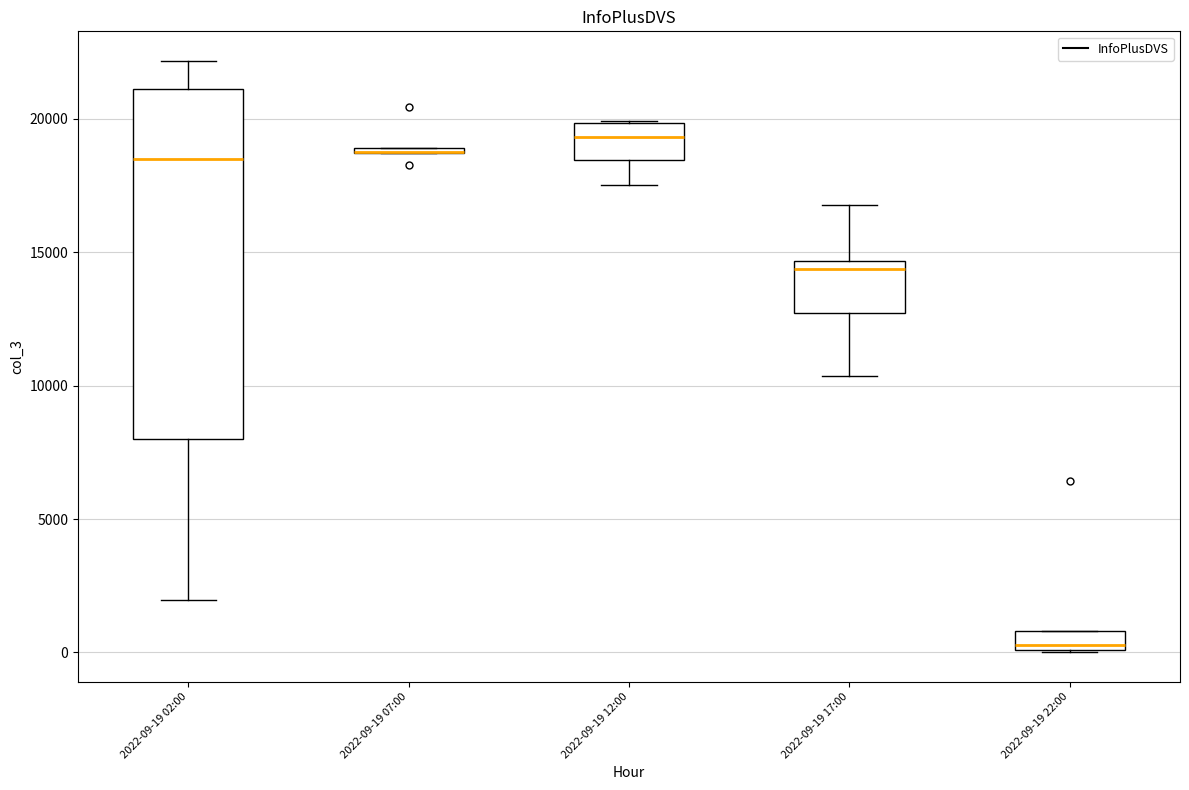

Which box is the tallest, from its lower edge to its upper edge?

2022-09-19 02:00